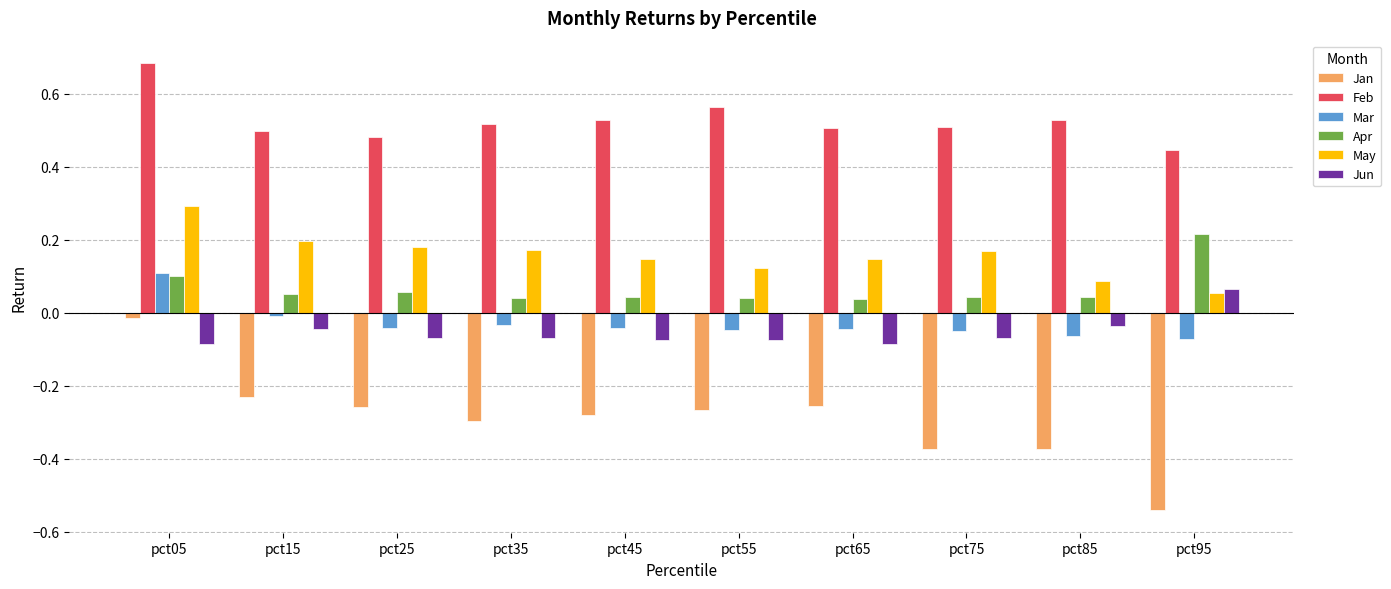

What is the total value across all series at pct65?

0.3